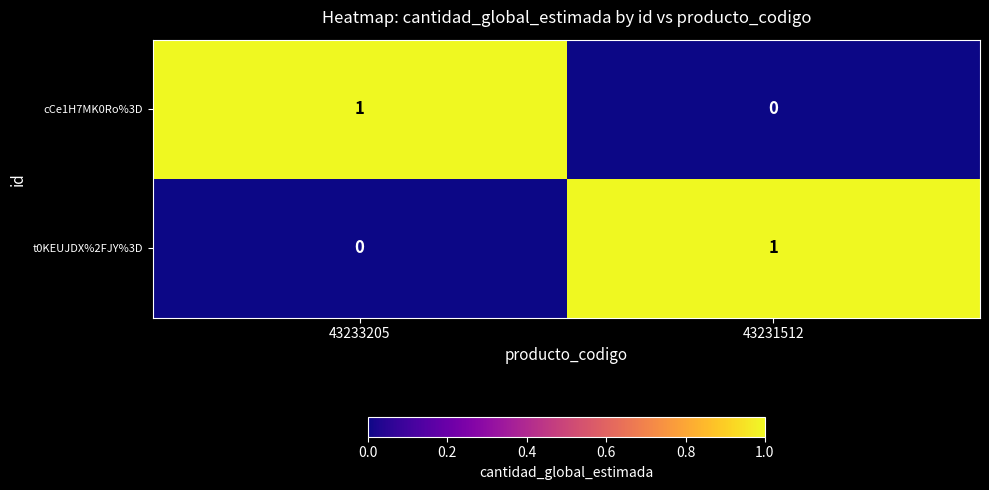

At 43231512, list the series in order from largest to smallest.

t0KEUJDX%2FJY%3D, cCe1H7MK0Ro%3D